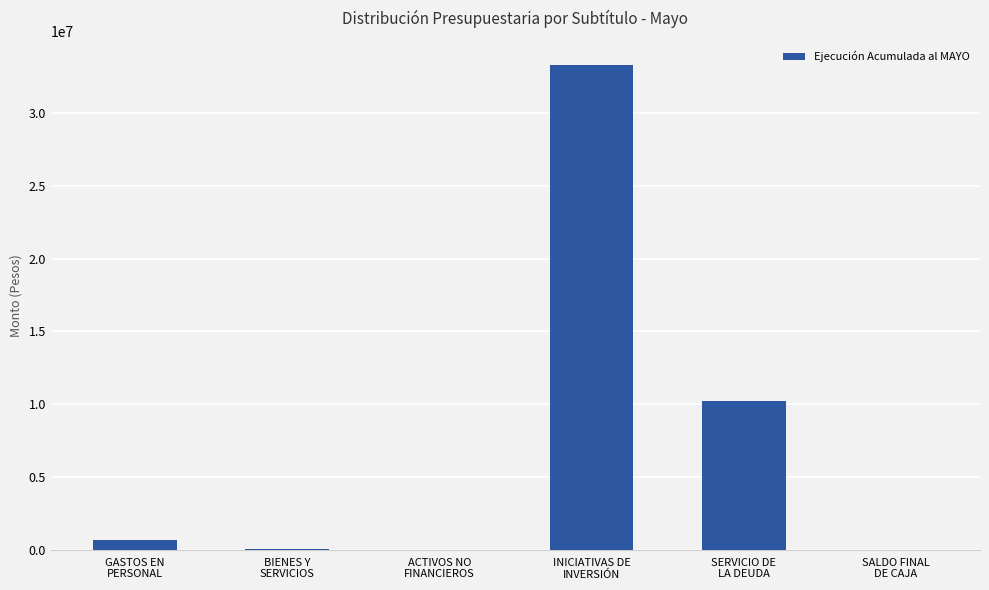

Are the bars grouped side by side (vs. stacked)?

No